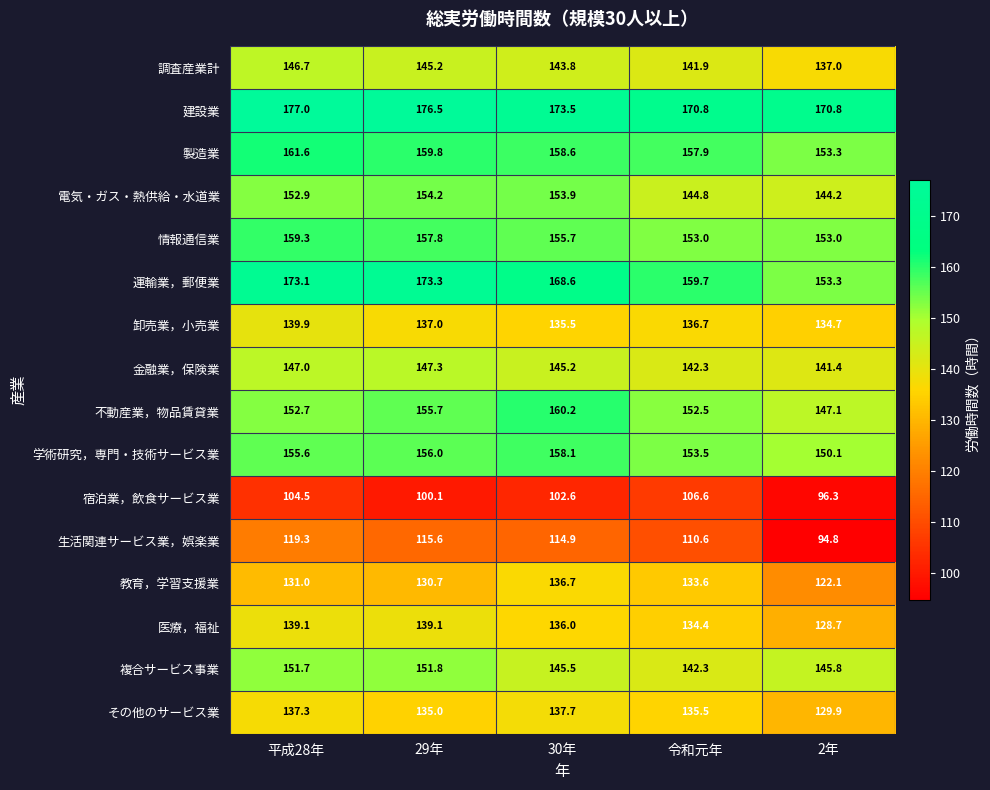

Rank the categories by 調査産業計 value from lowest to highest.

2年, 令和元年, 30年, 29年, 平成28年